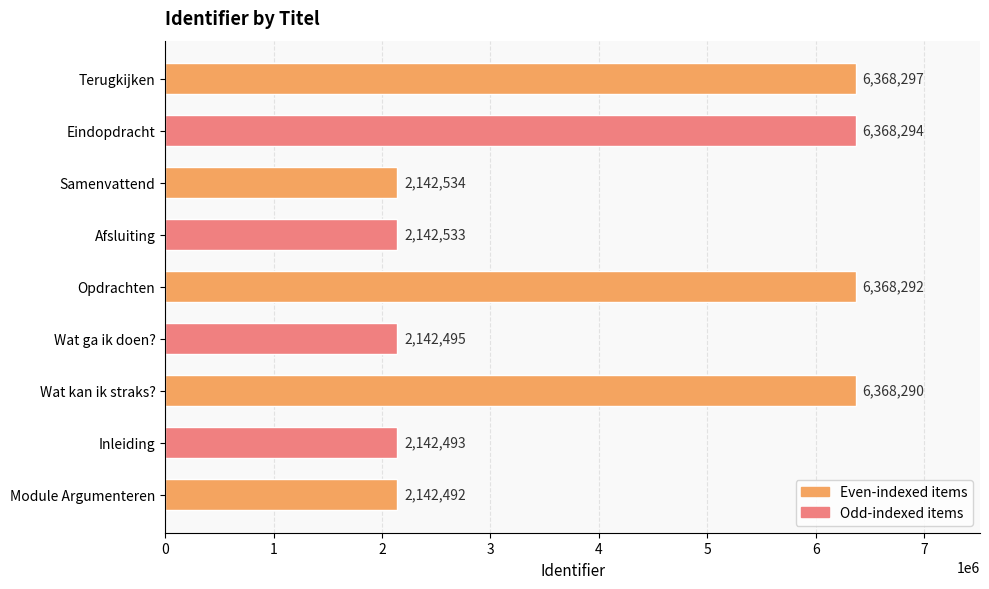

What is the average value?

4020636